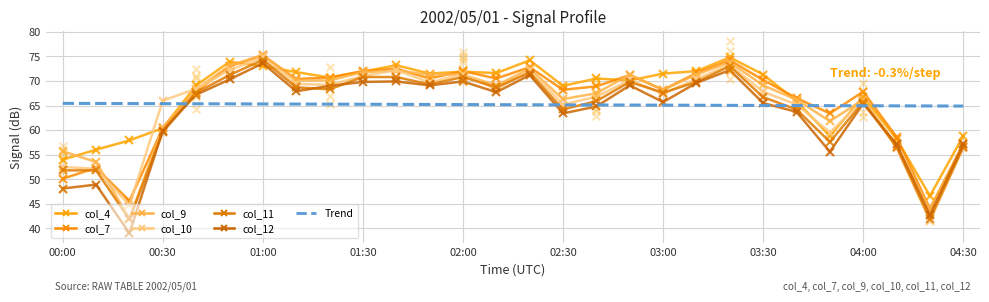

Which series contains the lowest Y value?

col_12